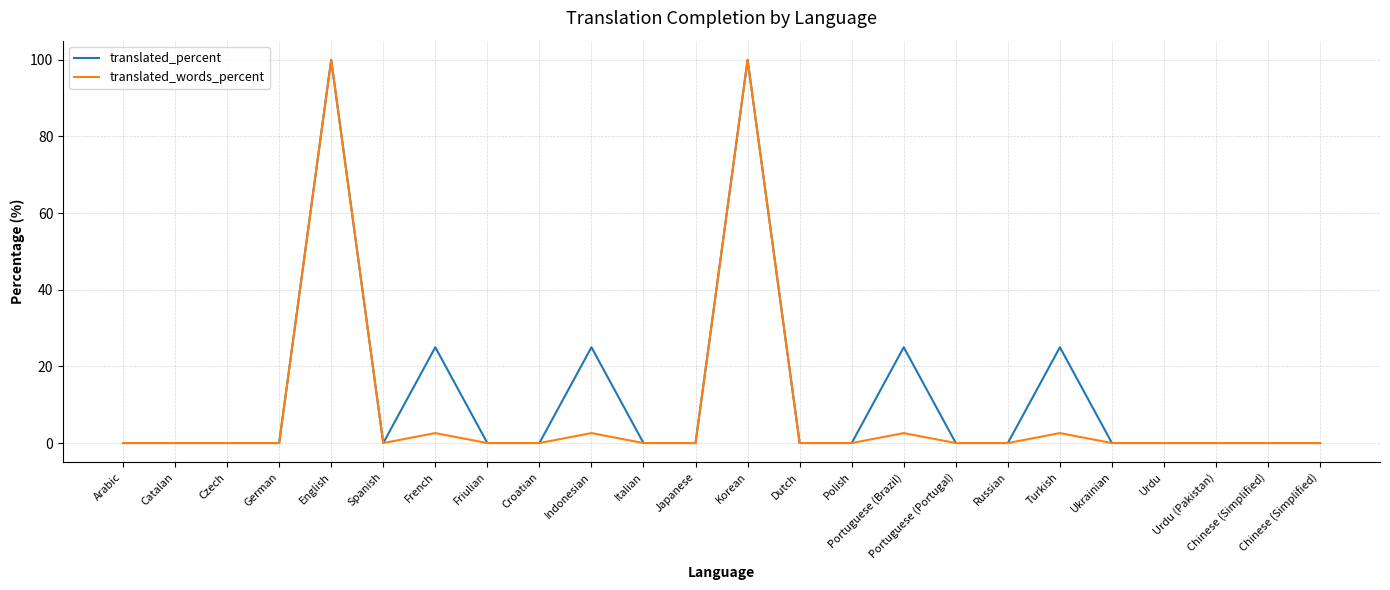

What are all the series names shown in the legend?

translated_percent, translated_words_percent